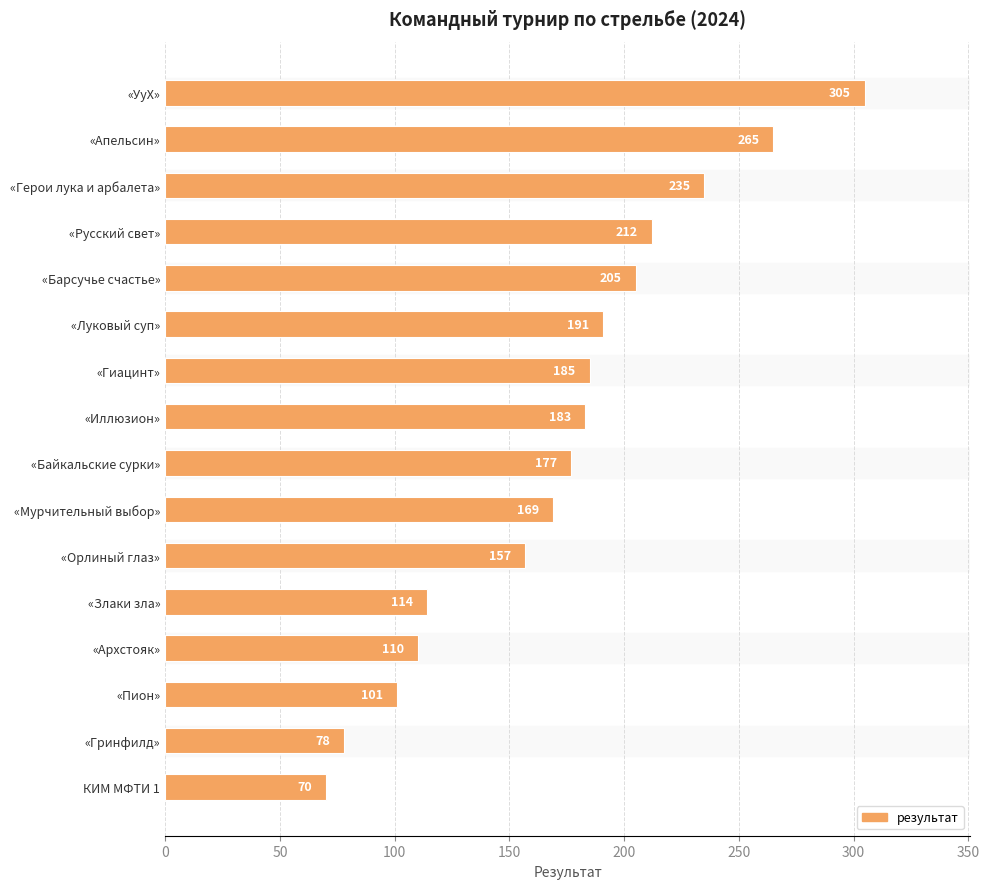

What is the label of the 10th bar from the top?

«Мурчительный выбор»